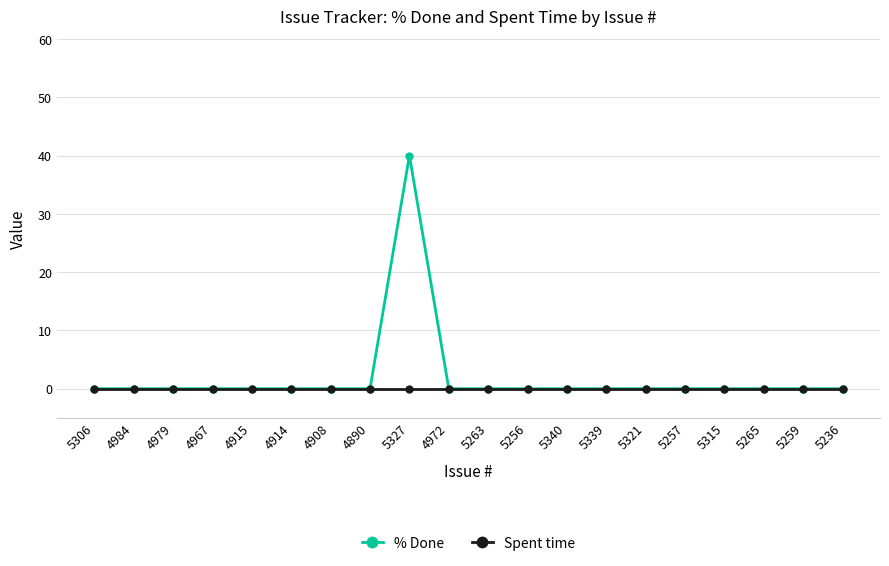

What are all the series names shown in the legend?

% Done, Spent time